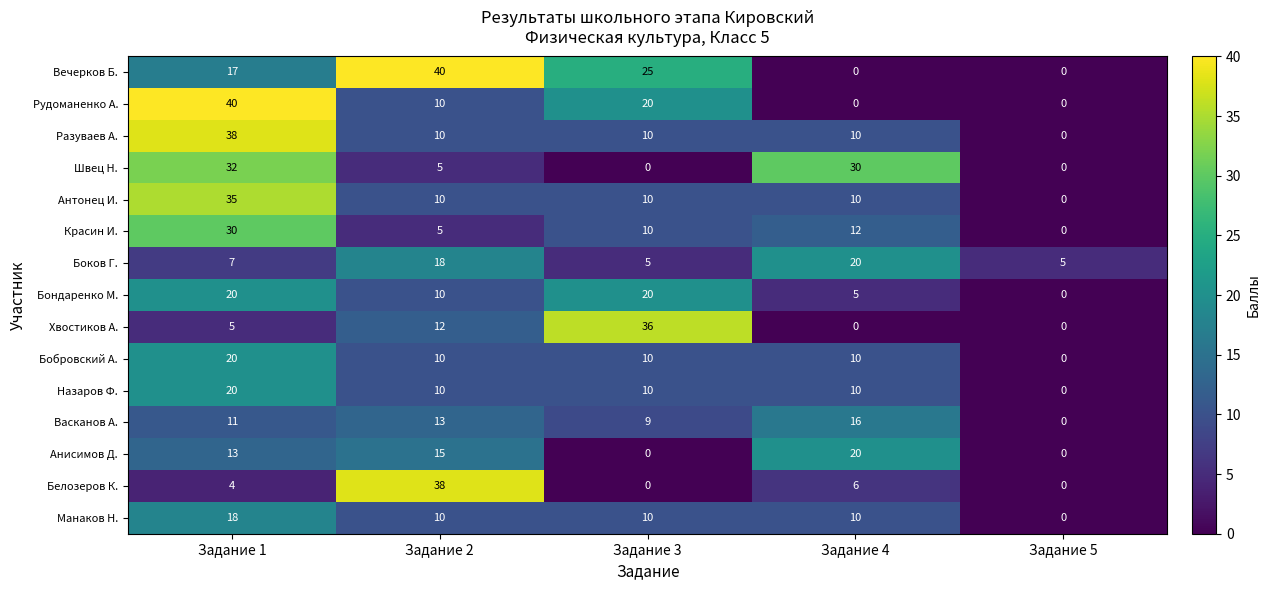

Is it true that Бондаренко М. equals 10 at Задание 5?

False